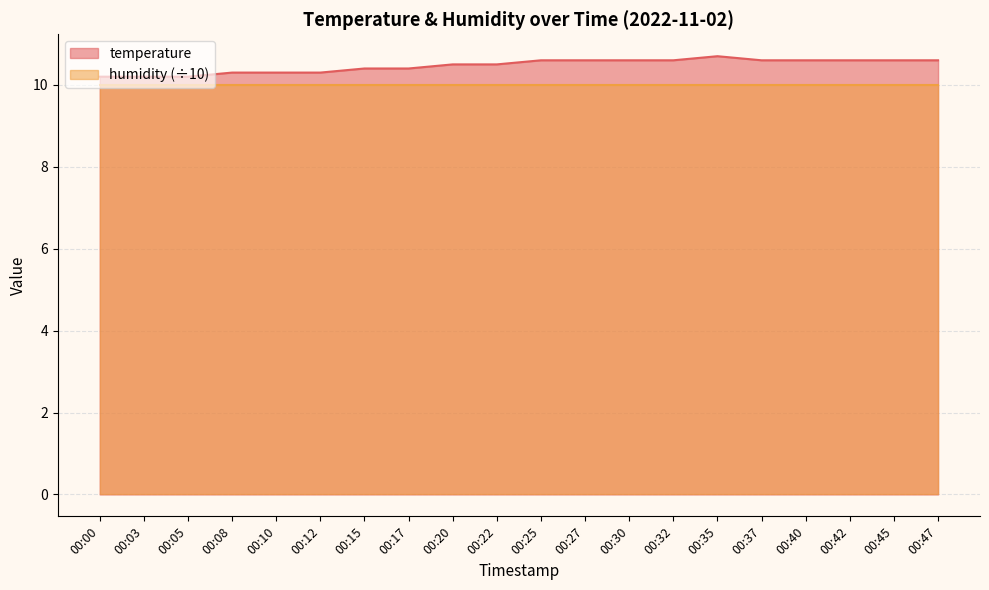

How many lines are shown in the chart?

2